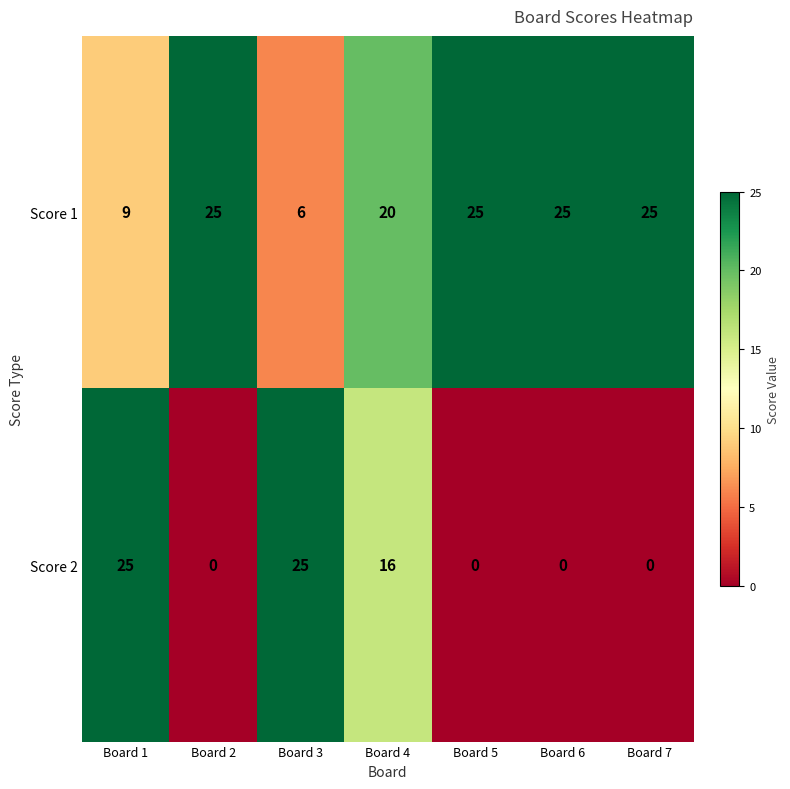

What is the maximum value shown in the chart?

25